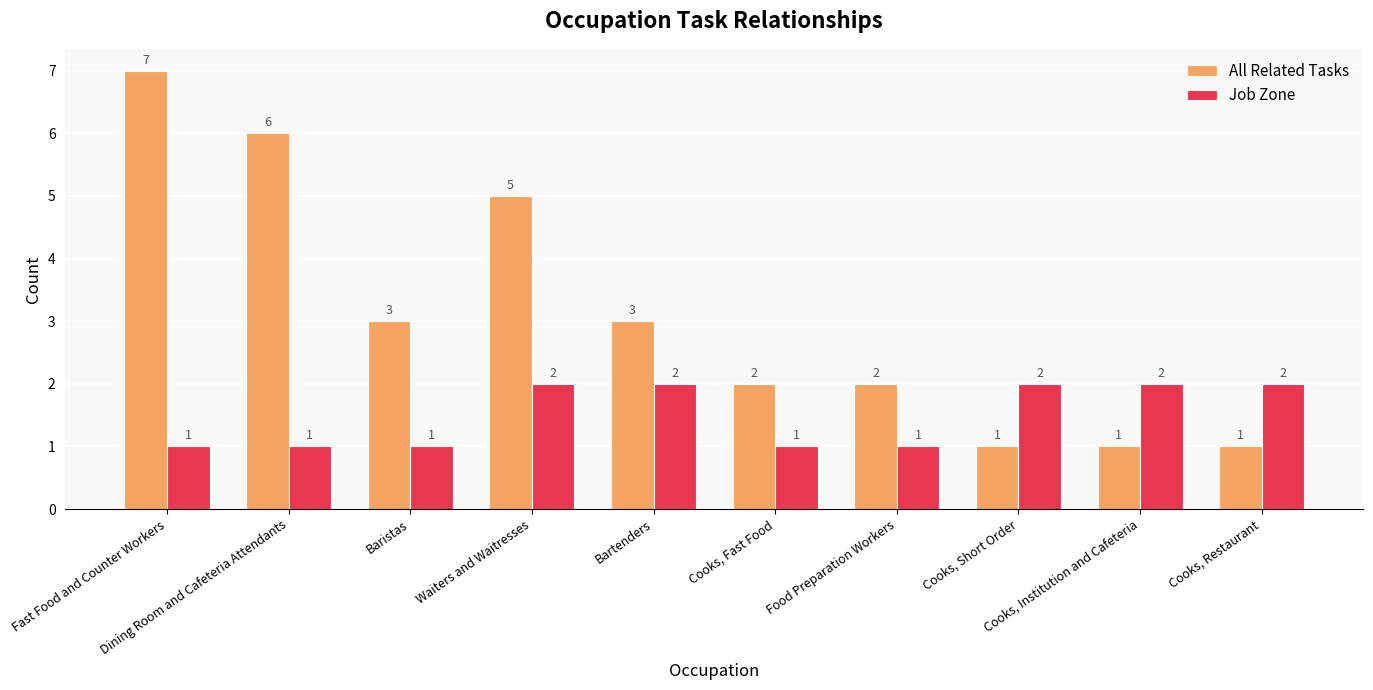

Which series has the largest range (max minus min)?

All Related Tasks